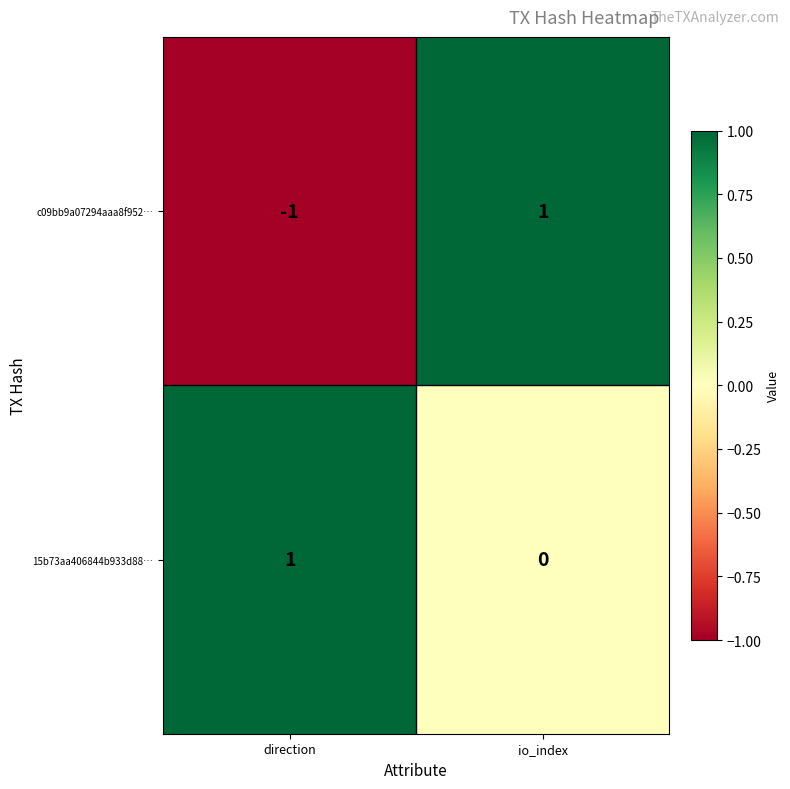

How many values in the 15b73aa406844b933d88… series are below 1?

1